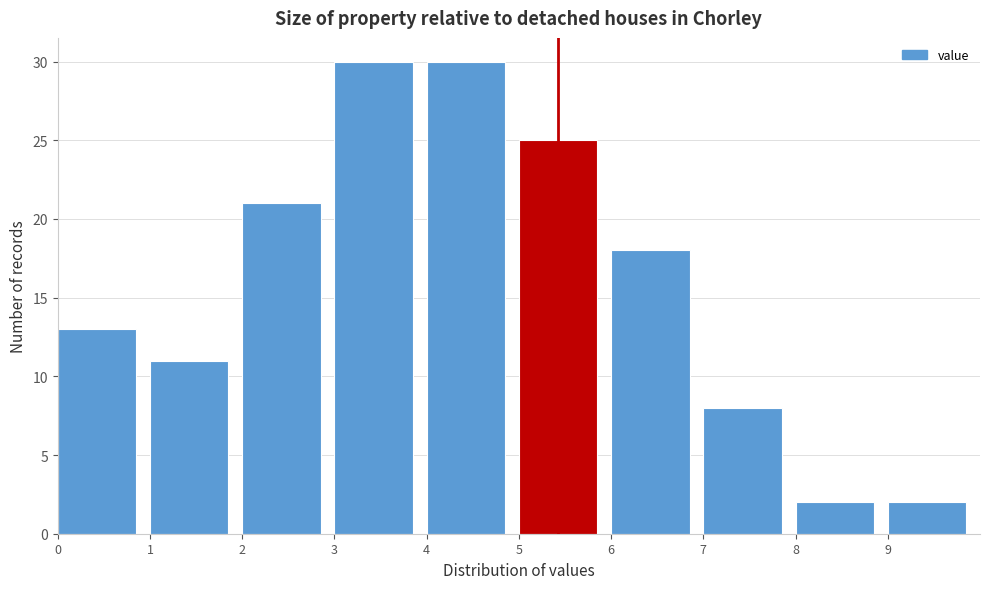

Reading left to right, transcribe this chart: for each bar, give the range it covers on the x-axis and its height. The values are not printed on the chart, so give them approximately, as read against the axis.

0 to 1: 13
1 to 2: 11
2 to 3: 21
3 to 4: 30
4 to 5: 30
5 to 6: 25
6 to 7: 18
7 to 8: 8
8 to 9: 2
9 to 10: 2